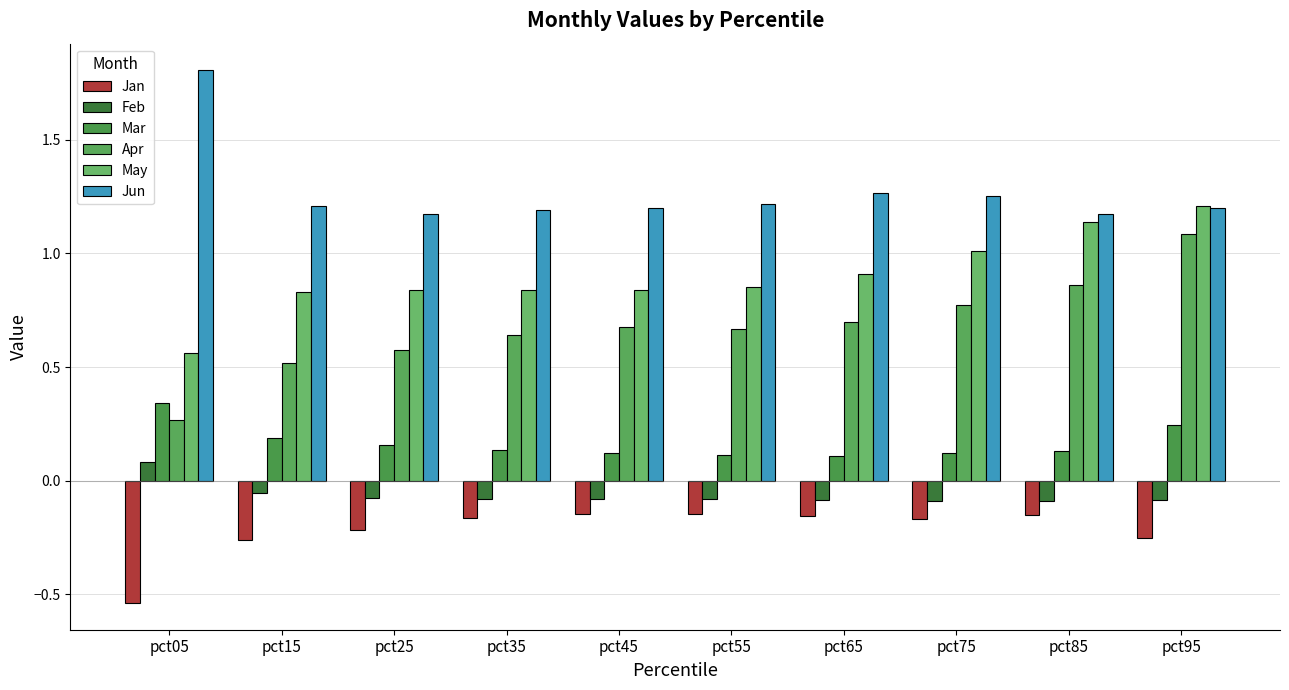

What is the difference between the second highest and minimum values in the May series?

0.6